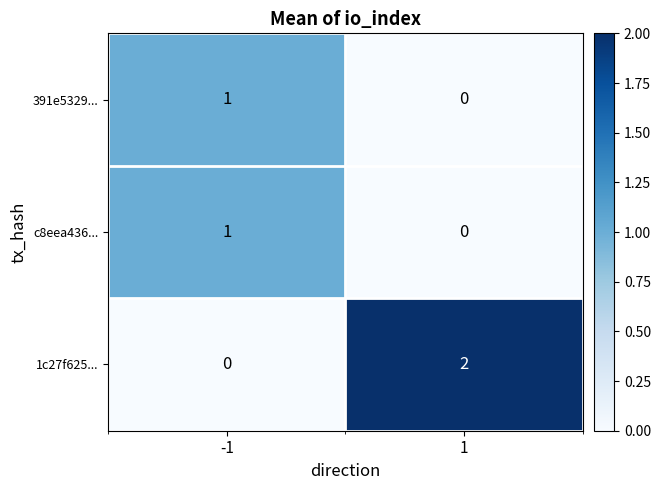

Is it true that 391e5329... equals 1 at -1?

True